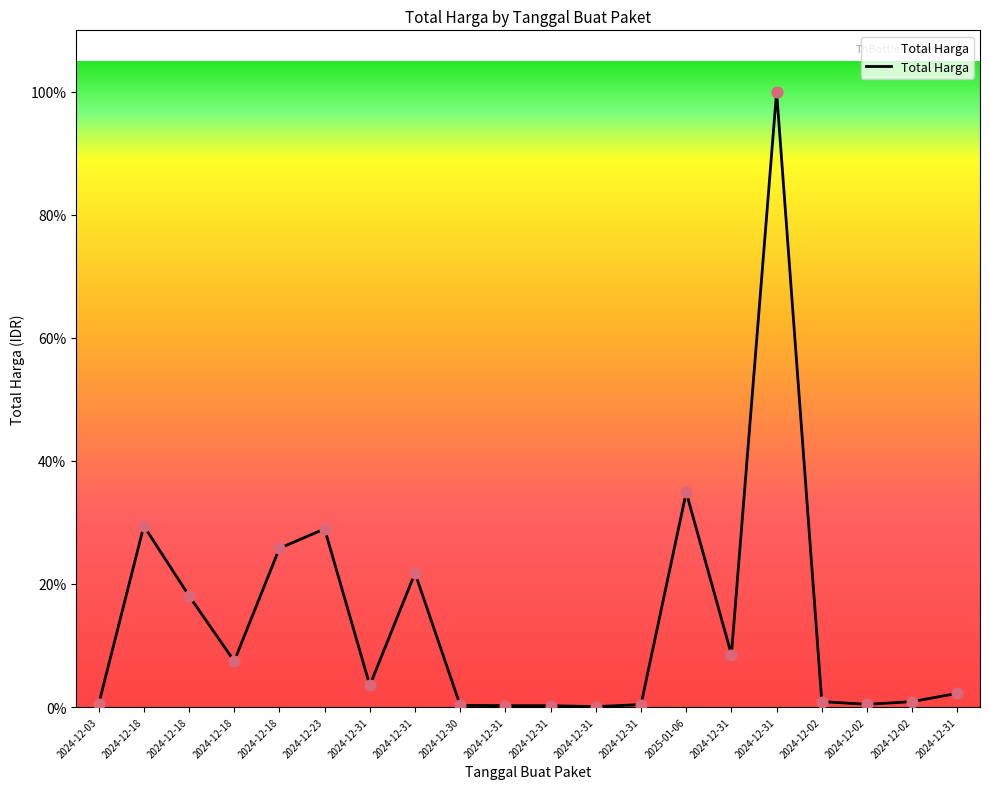

Which has a higher value, 2024-12-18 or 2024-12-23?

2024-12-23